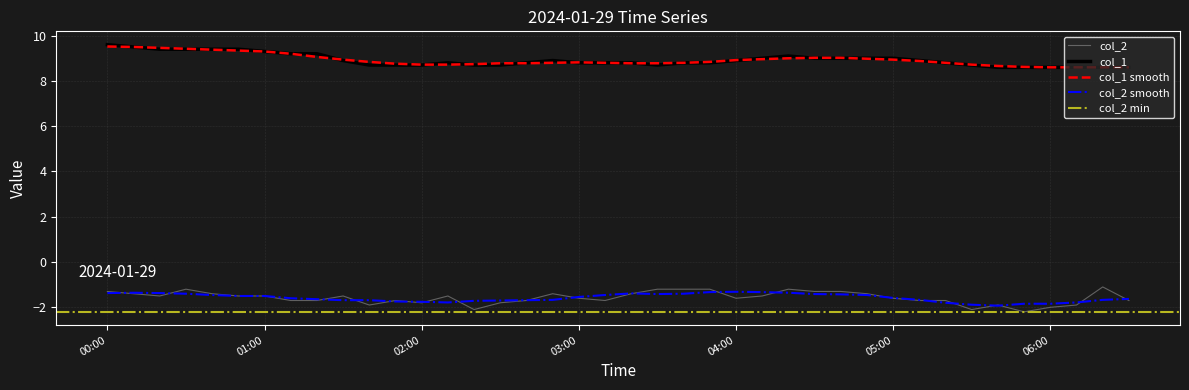

True or false: col_2 and col_1 cross at least once.

False